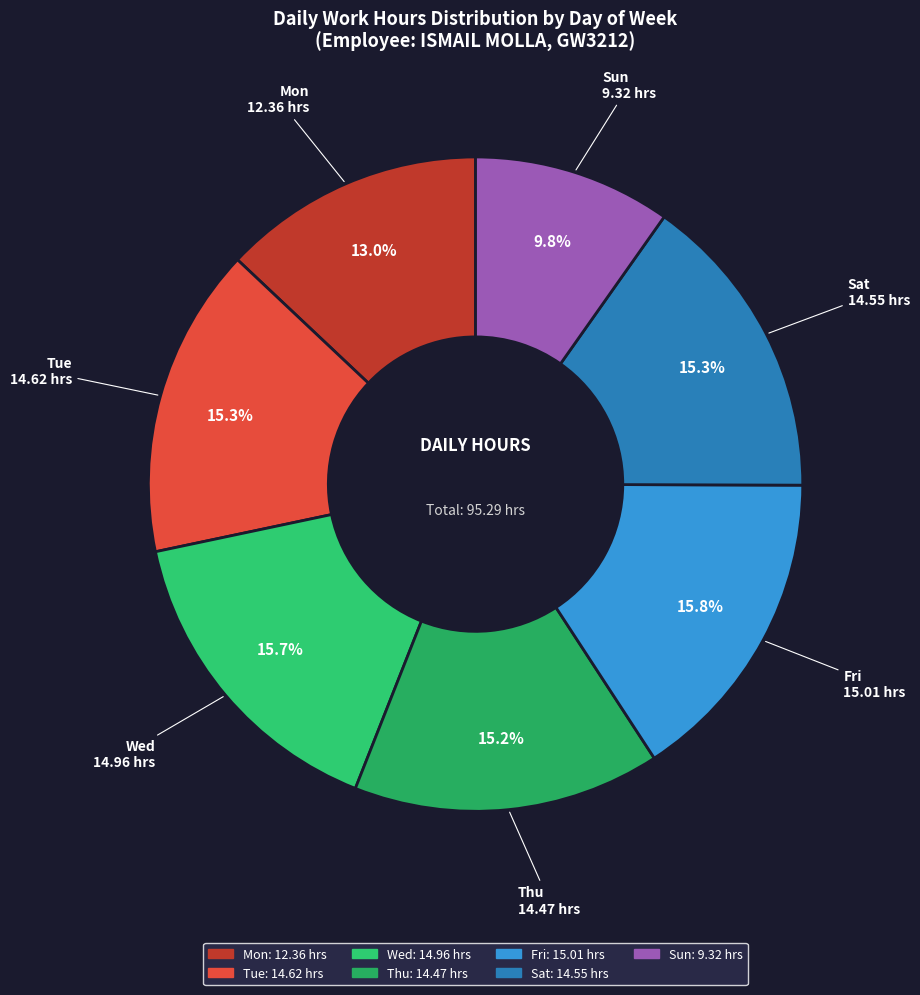

To the nearest percent, what portion does Sun represent?

10%